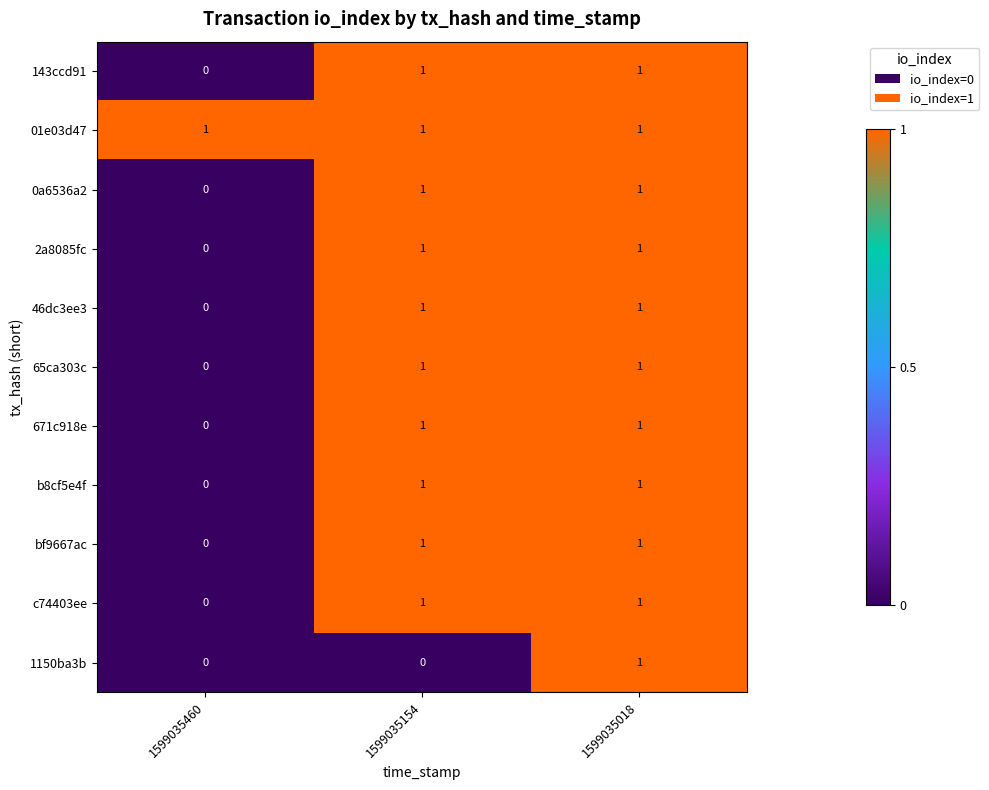

Between 1599035154 and 1599035018, which series saw the biggest shift?

1150ba3b